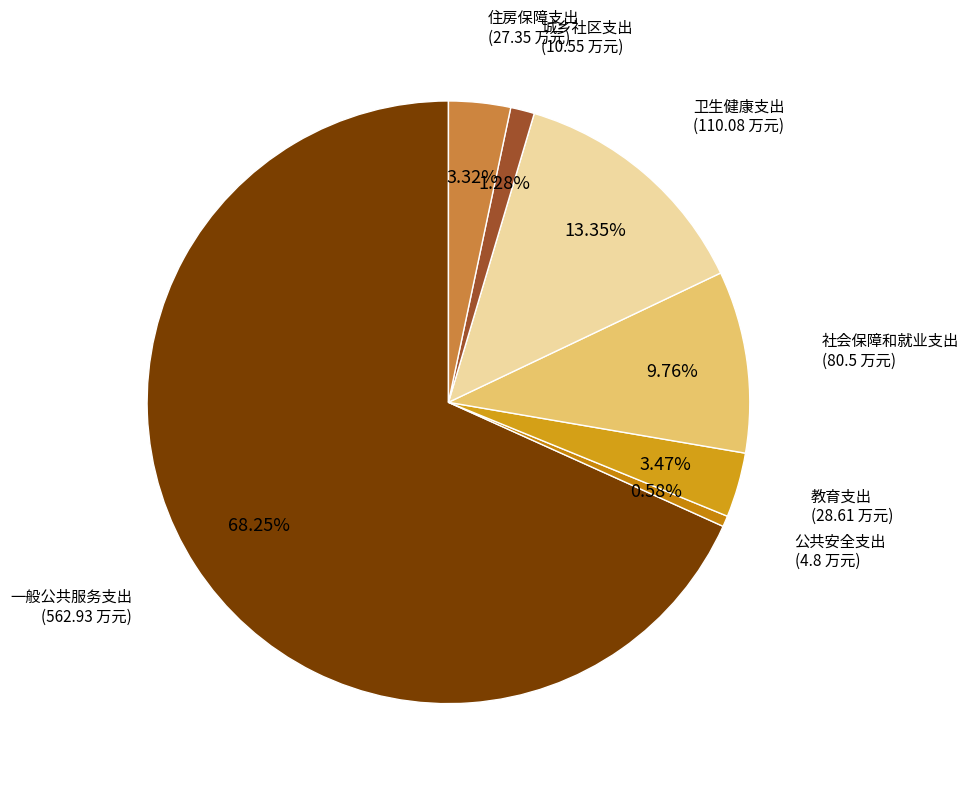

Count the number of slices in the pie.

7